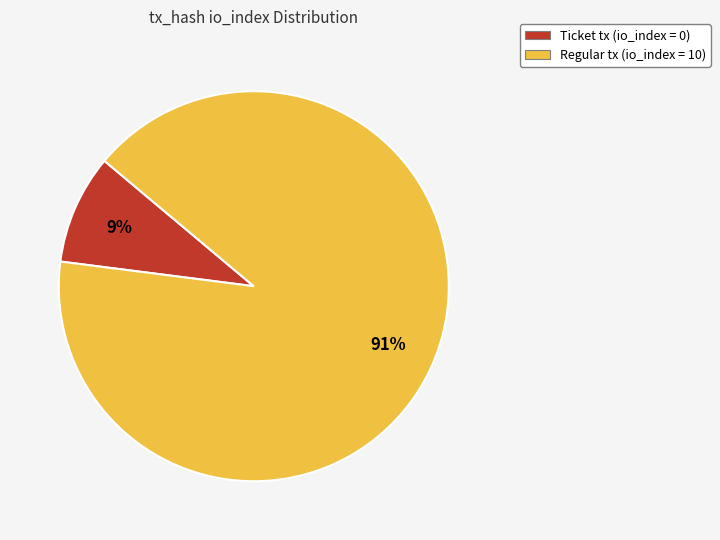

Combined, do Ticket tx (io_index = 0) and Regular tx (io_index = 10) account for over 50%?

Yes